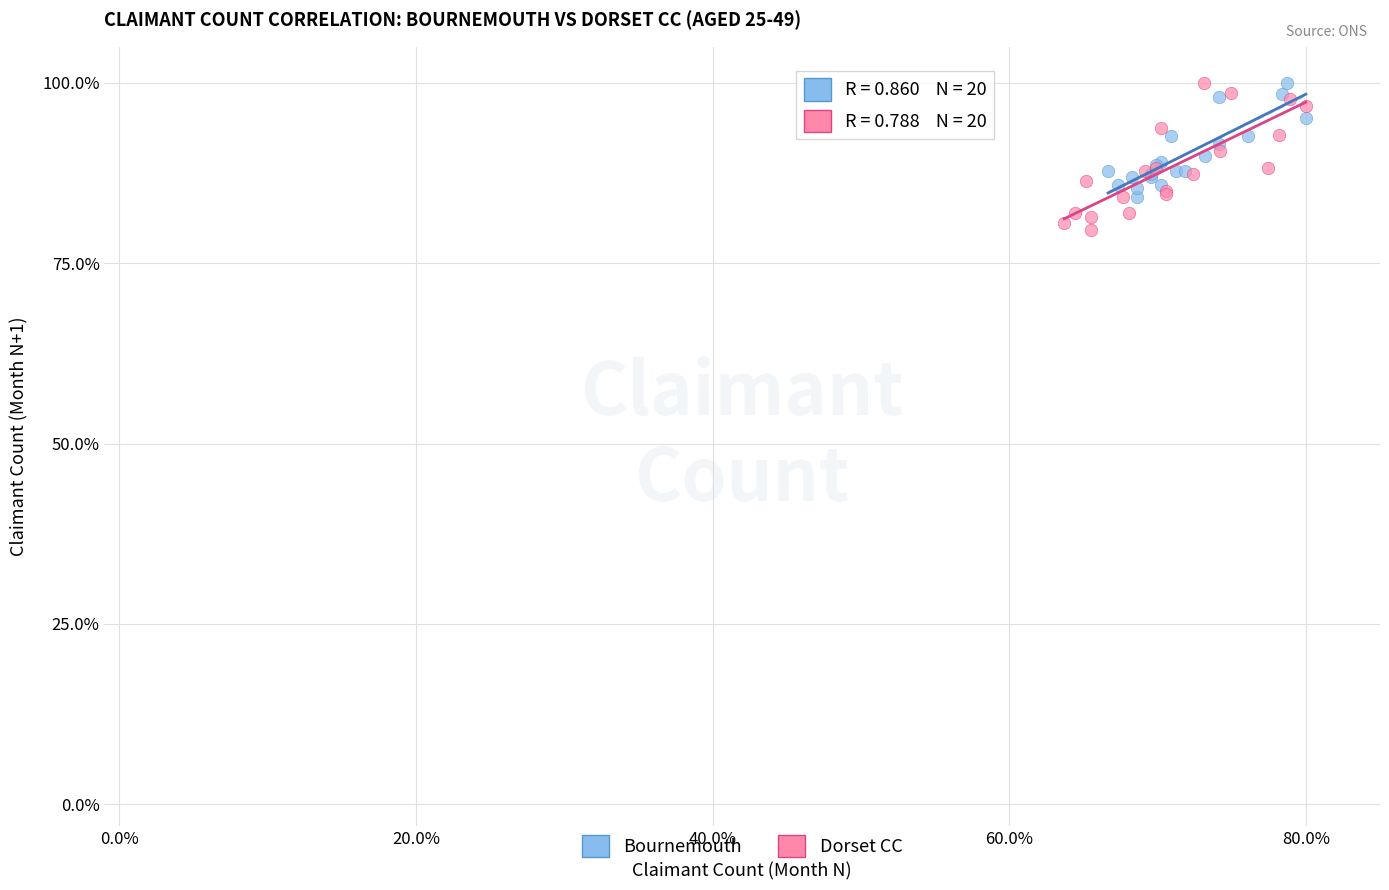

Which series has the largest Y range (max minus min)?

Dorset CC